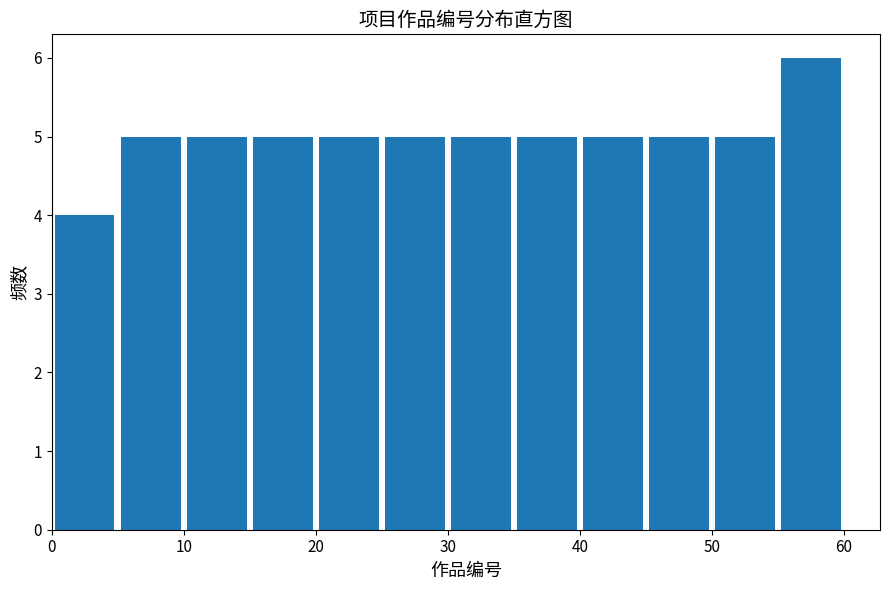

Reading left to right, list every bar in this chart as the range it spans on the x-axis followed by its height. The values are not printed on the chart, so give them approximately, as read against the axis.

0 to 5: 4
5 to 10: 5
10 to 15: 5
15 to 20: 5
20 to 25: 5
25 to 30: 5
30 to 35: 5
35 to 40: 5
40 to 45: 5
45 to 50: 5
50 to 55: 5
55 to 60: 6